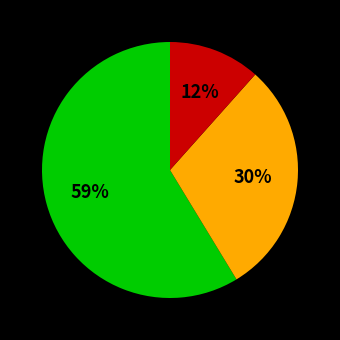

Count the number of slices in the pie.

3